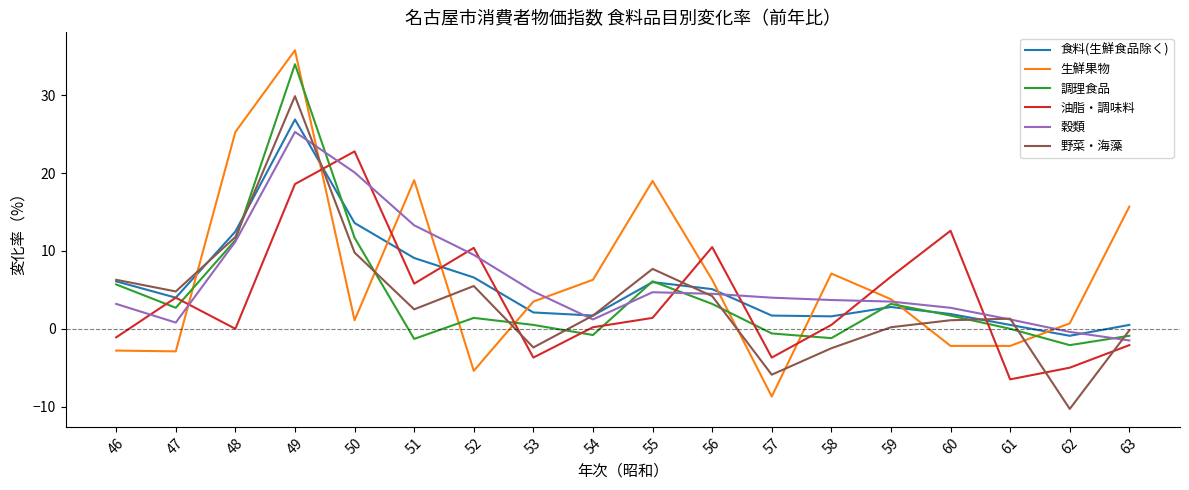

What is the difference between the maximum and minimum values in the 油脂・調味料 series?

29.3